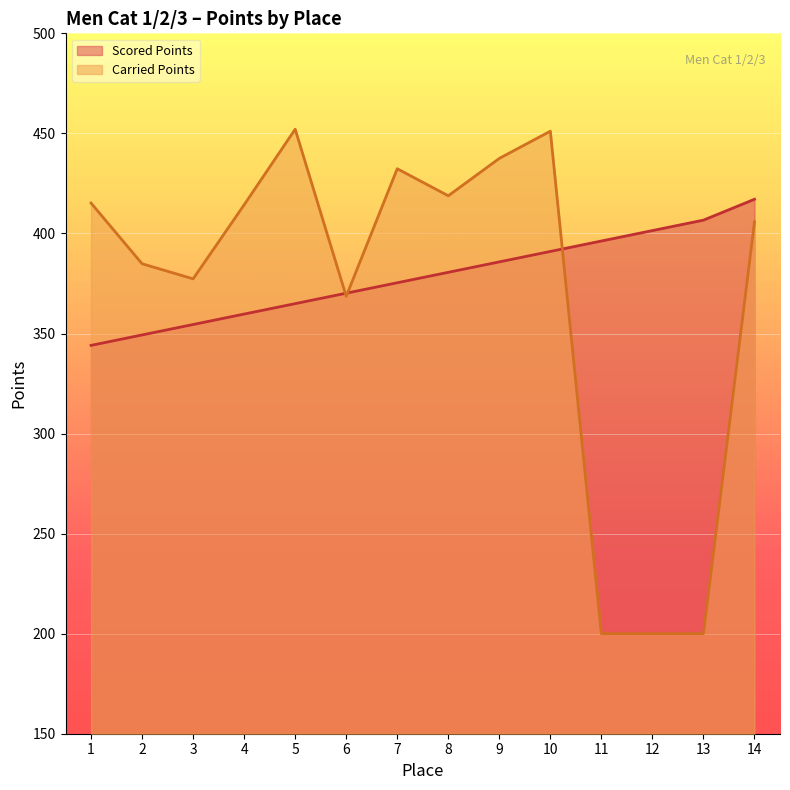

How many values in the Scored Points series exceed 380?

7